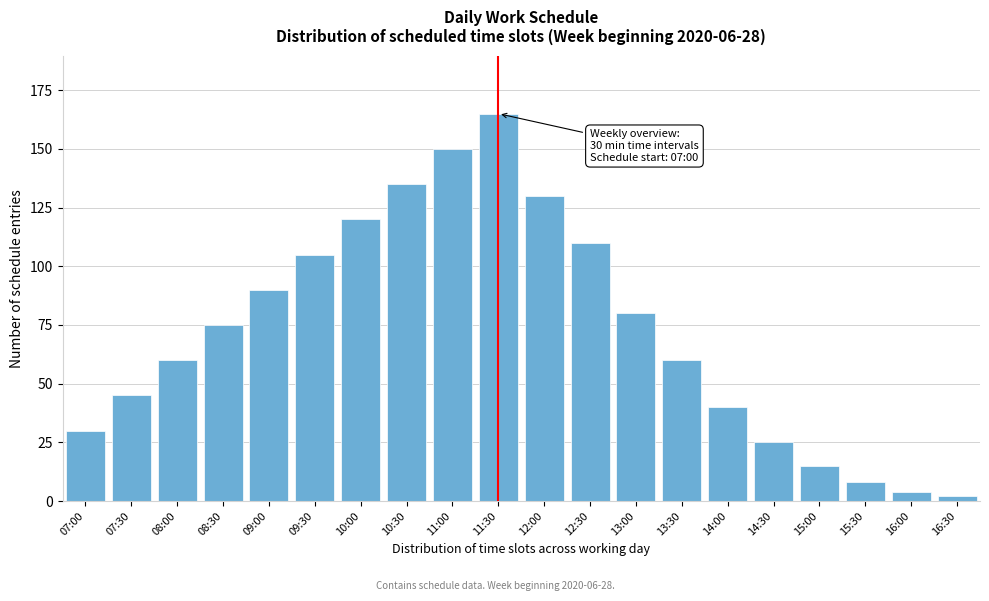

Reading right to left, transcribe all the data shown in this chart.

2	4	8	15	25	40	60	80	110	130	165	150	135	120	105	90	75	60	45	30